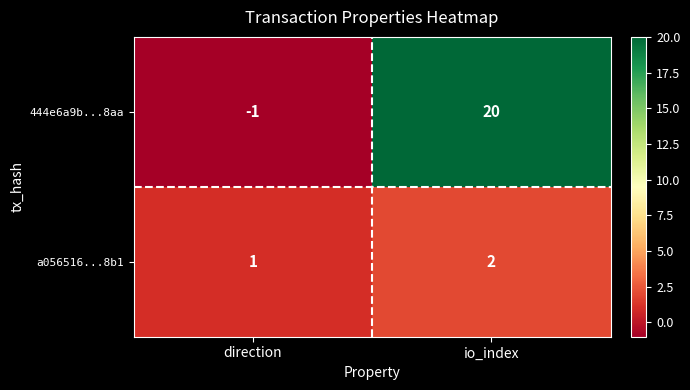

At direction, list the series in order from smallest to largest.

444e6a9b...8aa, a056516...8b1